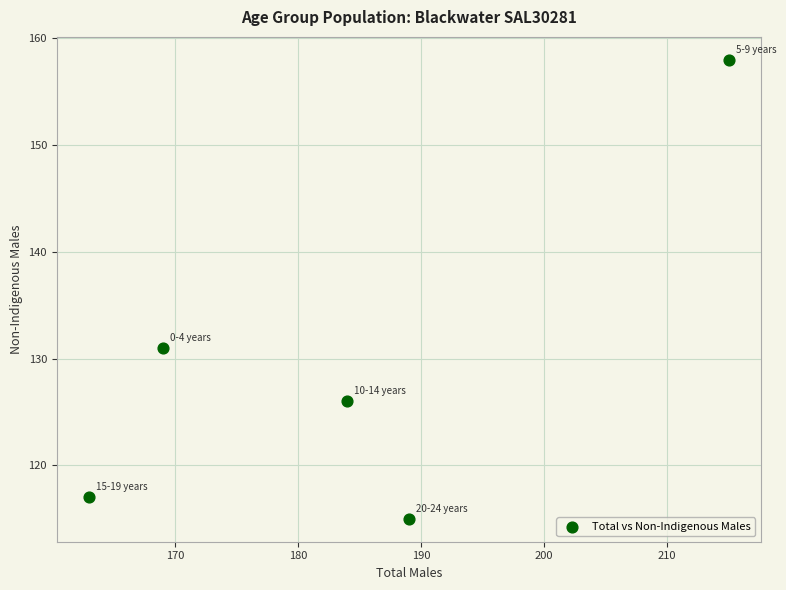

What is the range of X values (max minus min)?

52